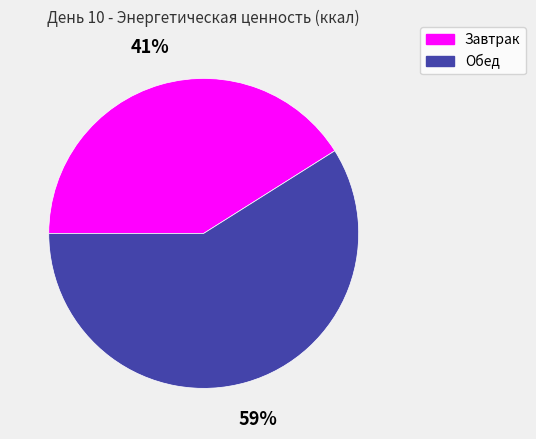

Does Обед represent more than half of the total?

Yes